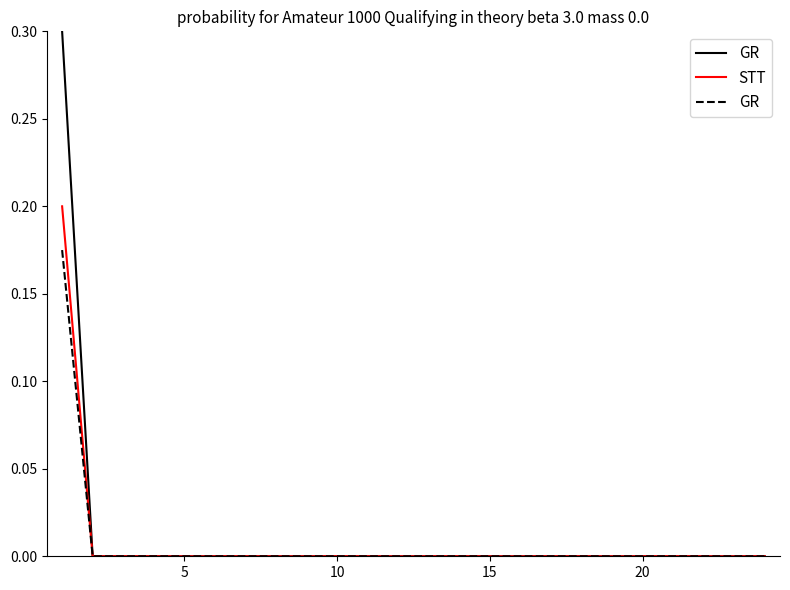

True or false: STT has more than 1 points higher than both neighbors.

False